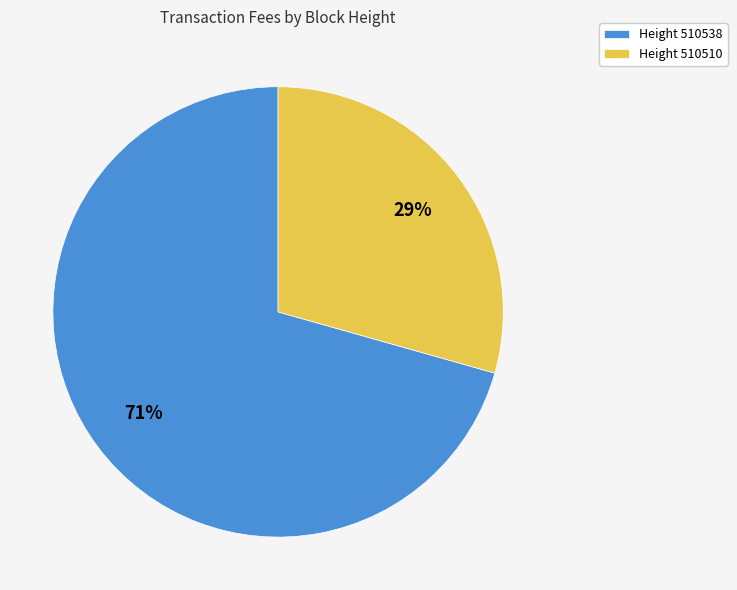

To the nearest percent, what is the average slice percentage?

50%